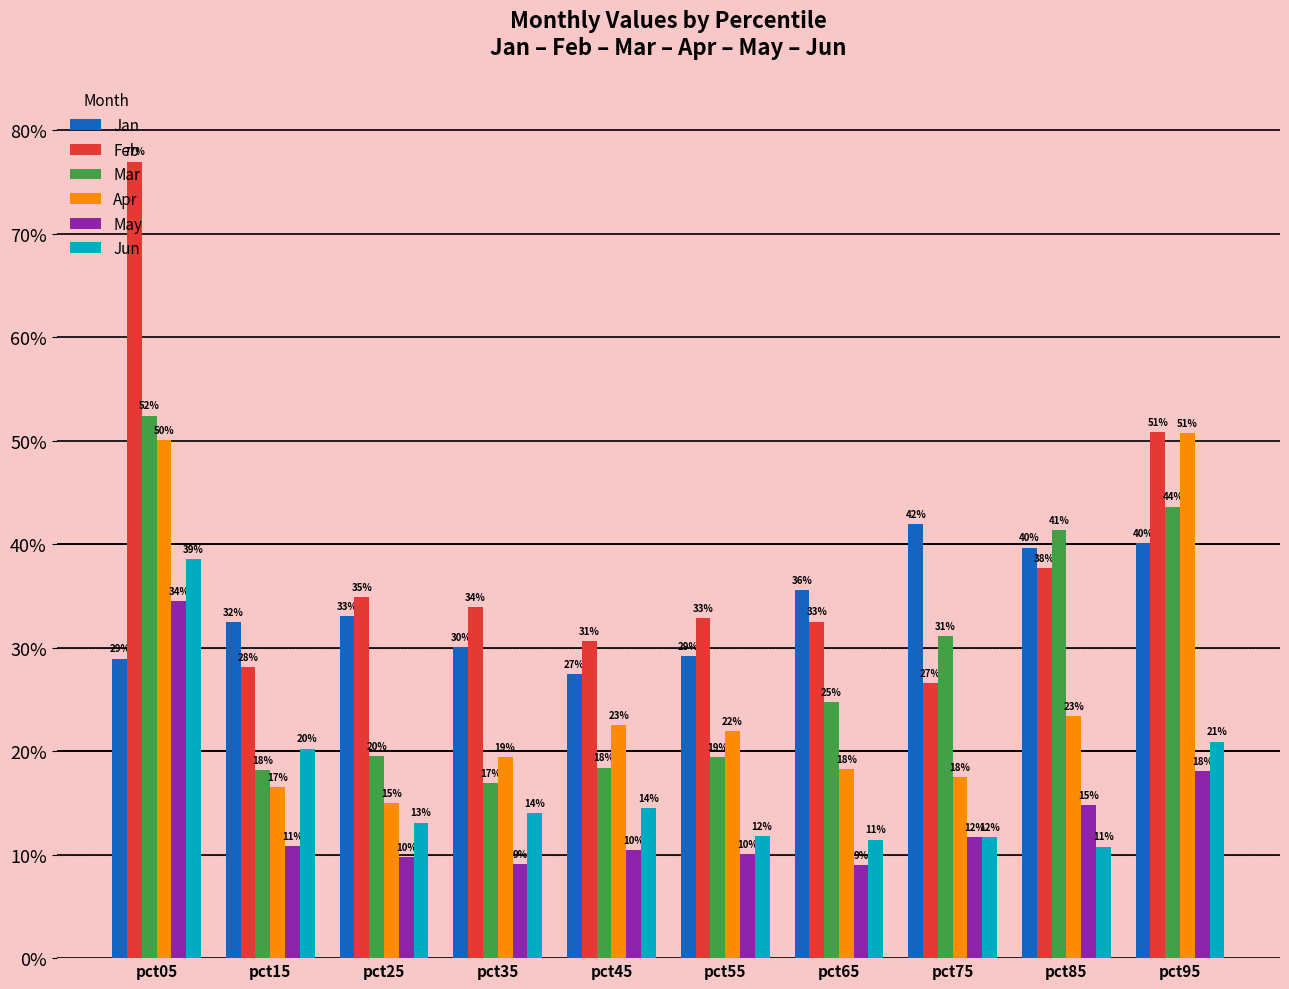

Reading left to right, what are all the values shown in this chart?

Jan: 0.3	0.3	0.3	0.3	0.3	0.3	0.4	0.4	0.4	0.4
Feb: 0.8	0.3	0.3	0.3	0.3	0.3	0.3	0.3	0.4	0.5
Mar: 0.5	0.2	0.2	0.2	0.2	0.2	0.2	0.3	0.4	0.4
Apr: 0.5	0.2	0.1	0.2	0.2	0.2	0.2	0.2	0.2	0.5
May: 0.3	0.1	0.1	0.1	0.1	0.1	0.1	0.1	0.1	0.2
Jun: 0.4	0.2	0.1	0.1	0.1	0.1	0.1	0.1	0.1	0.2